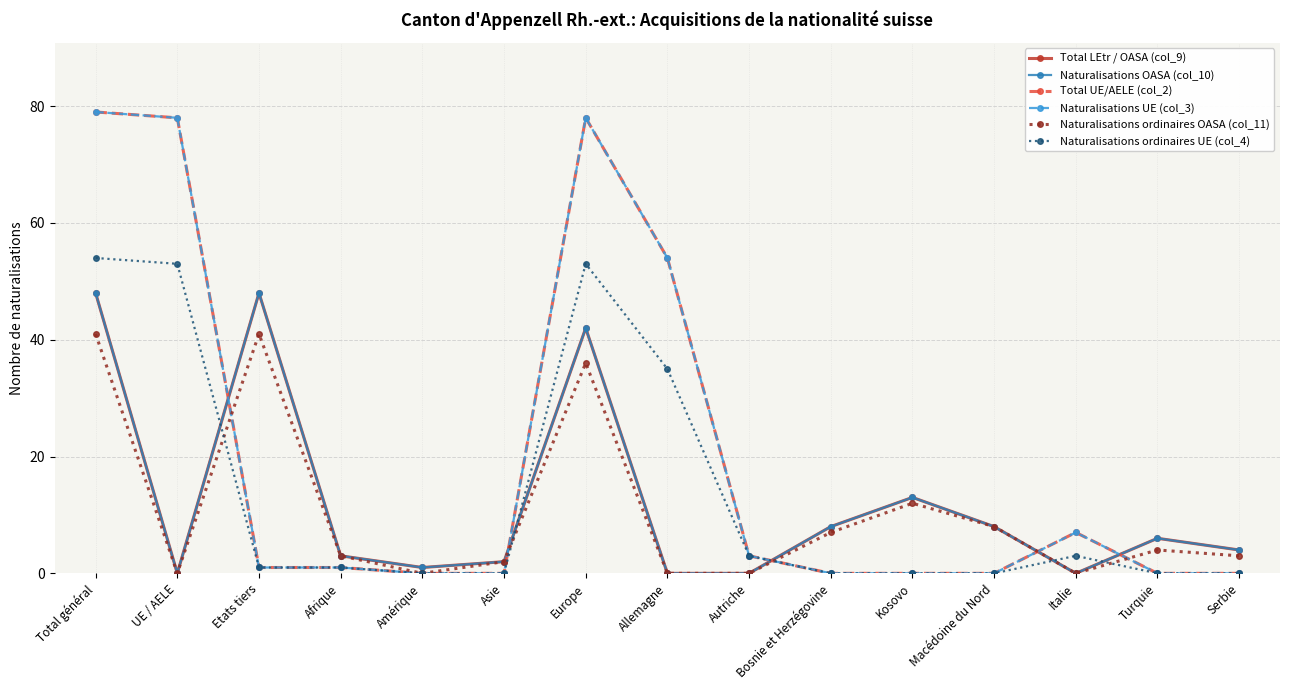

What is the average value of the Naturalisations ordinaires UE (col_4) series?

14